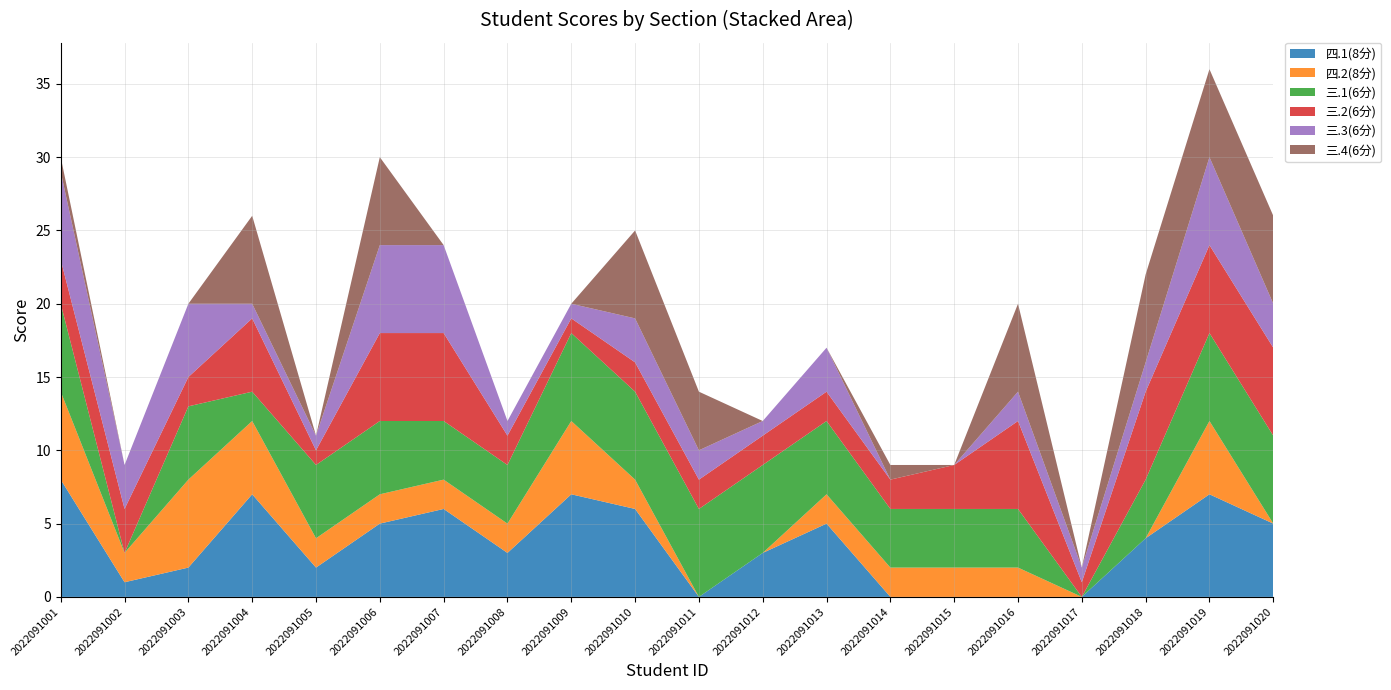

Reading right to left, what are all the values shown in this chart?

四.1(8分): 2022091020=5	2022091019=7	2022091018=4	2022091017=0	2022091016=0	2022091015=0	2022091014=0	2022091013=5	2022091012=3	2022091011=0	2022091010=6	2022091009=7	2022091008=3	2022091007=6	2022091006=5	2022091005=2	2022091004=7	2022091003=2	2022091002=1	2022091001=8
四.2(8分): 2022091020=0	2022091019=5	2022091018=0	2022091017=0	2022091016=2	2022091015=2	2022091014=2	2022091013=2	2022091012=0	2022091011=0	2022091010=2	2022091009=5	2022091008=2	2022091007=2	2022091006=2	2022091005=2	2022091004=5	2022091003=6	2022091002=2	2022091001=6
三.1(6分): 2022091020=6	2022091019=6	2022091018=4	2022091017=0	2022091016=4	2022091015=4	2022091014=4	2022091013=5	2022091012=6	2022091011=6	2022091010=6	2022091009=6	2022091008=4	2022091007=4	2022091006=5	2022091005=5	2022091004=2	2022091003=5	2022091002=0	2022091001=6
三.2(6分): 2022091020=6	2022091019=6	2022091018=6	2022091017=1	2022091016=6	2022091015=3	2022091014=2	2022091013=2	2022091012=2	2022091011=2	2022091010=2	2022091009=1	2022091008=2	2022091007=6	2022091006=6	2022091005=1	2022091004=5	2022091003=2	2022091002=3	2022091001=3
三.3(6分): 2022091020=3	2022091019=6	2022091018=2	2022091017=1	2022091016=2	2022091015=0	2022091014=0	2022091013=3	2022091012=1	2022091011=2	2022091010=3	2022091009=1	2022091008=1	2022091007=6	2022091006=6	2022091005=1	2022091004=1	2022091003=5	2022091002=3	2022091001=6
三.4(6分): 2022091020=6	2022091019=6	2022091018=6	2022091017=0	2022091016=6	2022091015=0	2022091014=1	2022091013=0	2022091012=0	2022091011=4	2022091010=6	2022091009=0	2022091008=0	2022091007=0	2022091006=6	2022091005=0	2022091004=6	2022091003=0	2022091002=0	2022091001=1